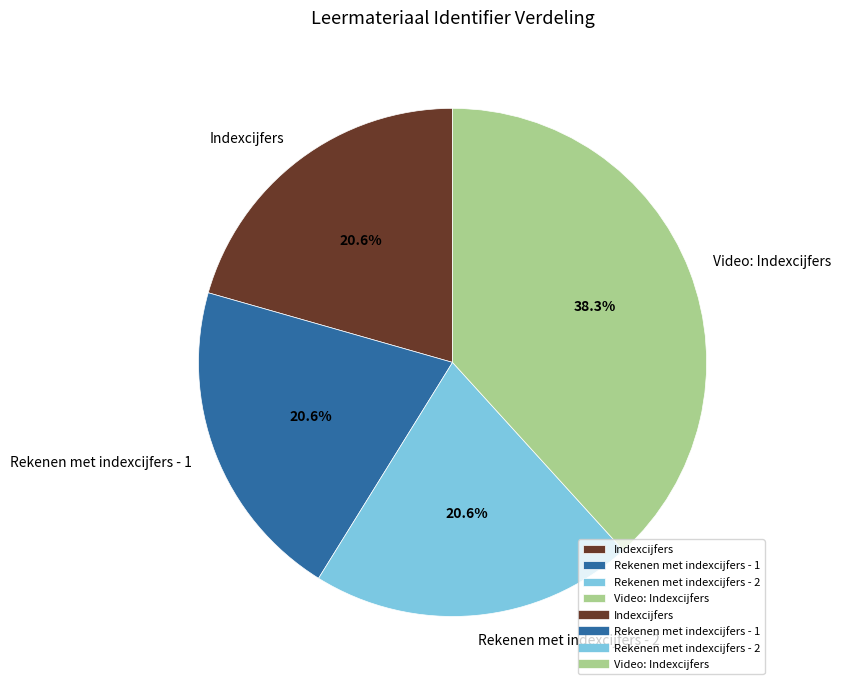

Which has a higher value, Indexcijfers or Video: Indexcijfers?

Video: Indexcijfers